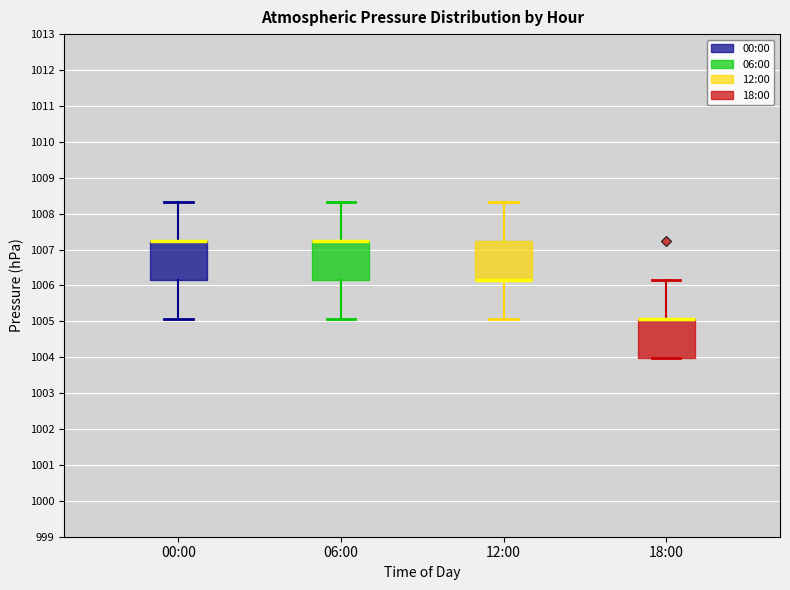

Reading left to right, read every box against the y-axis: the position of its median line, the range the box covers, and the ends of its whiskers. The values are not printed on the chart, so give them approximately, as read against the axis.

00:00: median 1007.2 (drawn on the box's upper edge), box 1006.2 to 1007.2, whiskers 1005.1 to 1008.3
06:00: median 1007.2 (drawn on the box's upper edge), box 1006.2 to 1007.2, whiskers 1005.1 to 1008.3
12:00: median 1006.2 (drawn on the box's lower edge), box 1006.2 to 1007.2, whiskers 1005.1 to 1008.3
18:00: median 1005.1 (drawn on the box's upper edge), box 1004.0 to 1005.1, whiskers 1004.0 to 1006.2